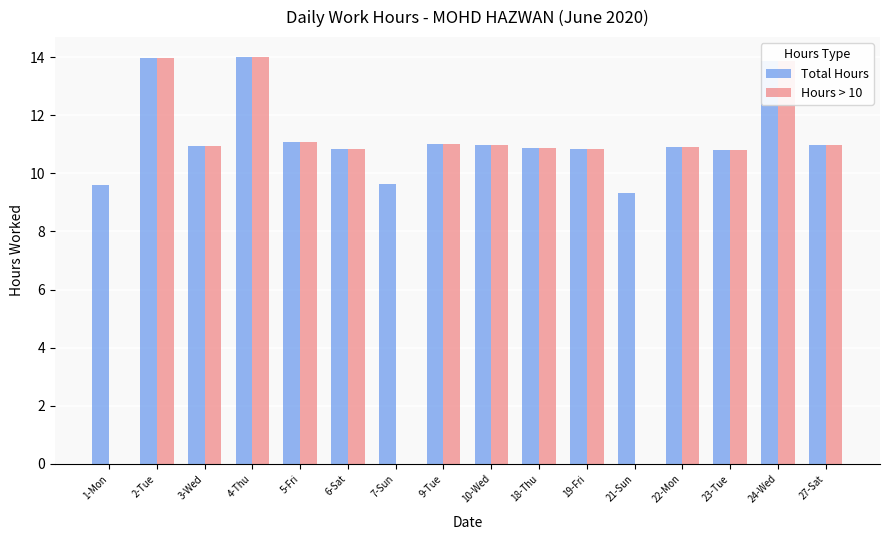

What is the maximum value for Hours > 10?

14.0